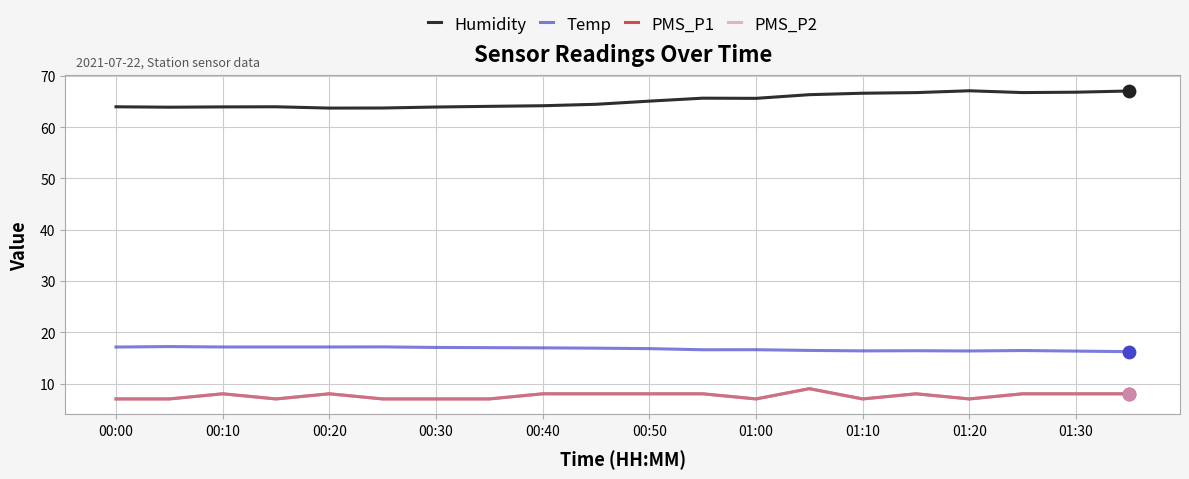

Does the chart have visible grid lines?

Yes